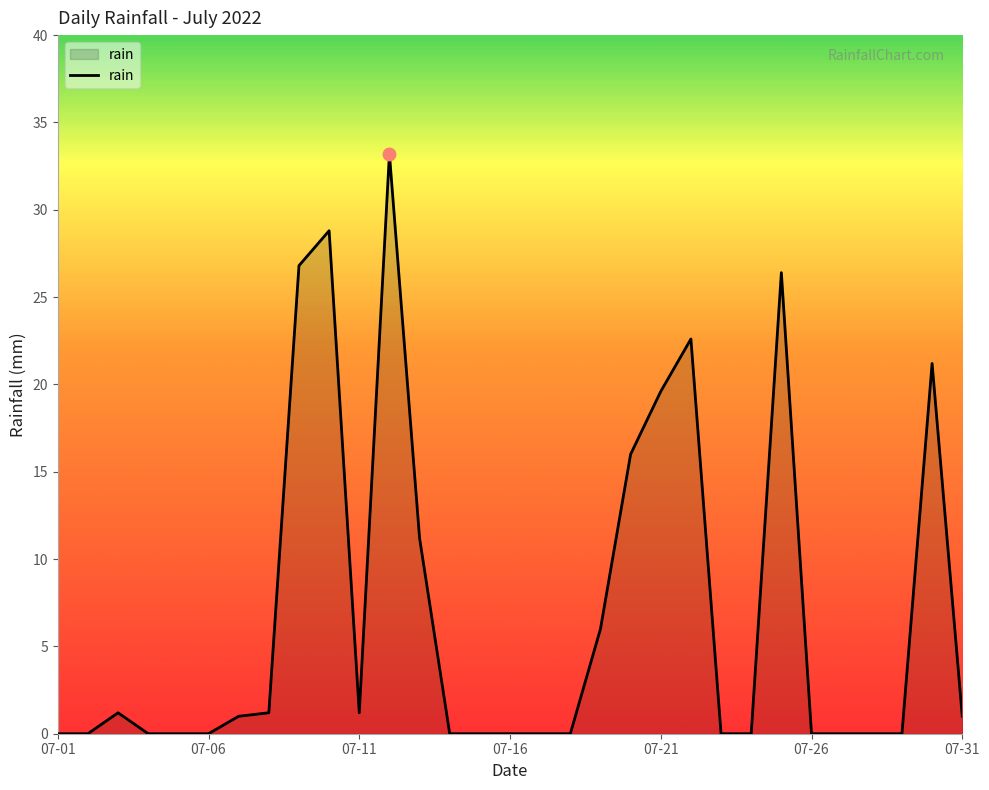

What is the difference between the maximum and minimum values?

33.2